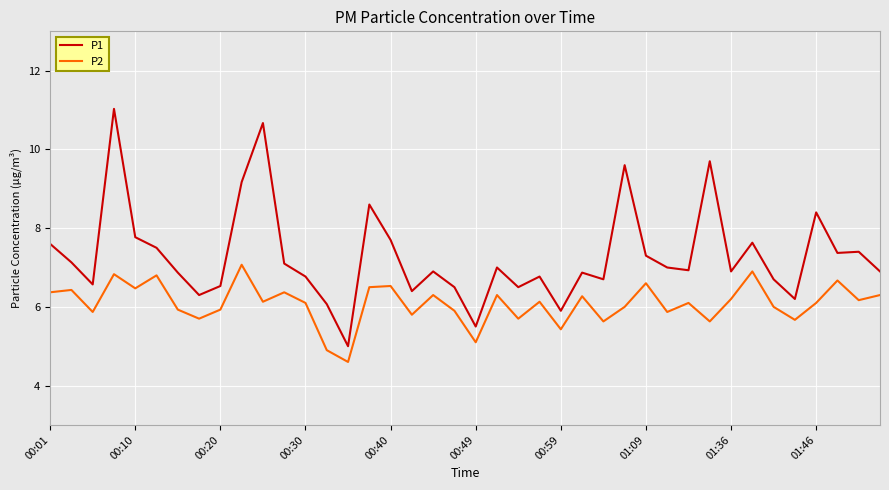

Rank the series by their average value, from highest to lowest.

P1, P2